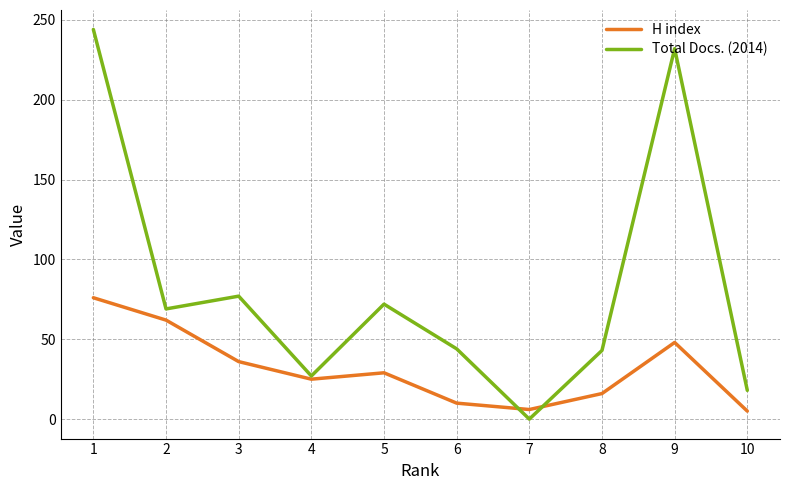

What is the highest value of the H index series?

76